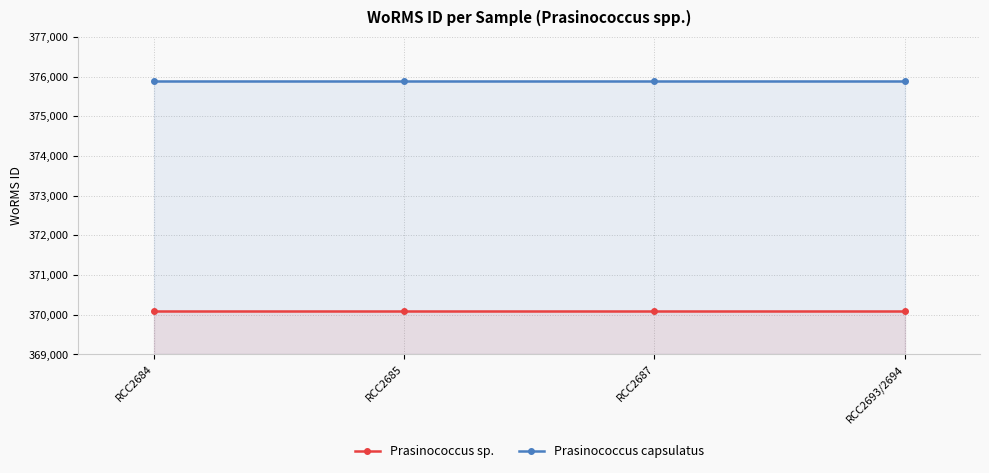

Is the value of Prasinococcus capsulatus at RCC2684 greater than the value of Prasinococcus sp. at RCC2684?

Yes